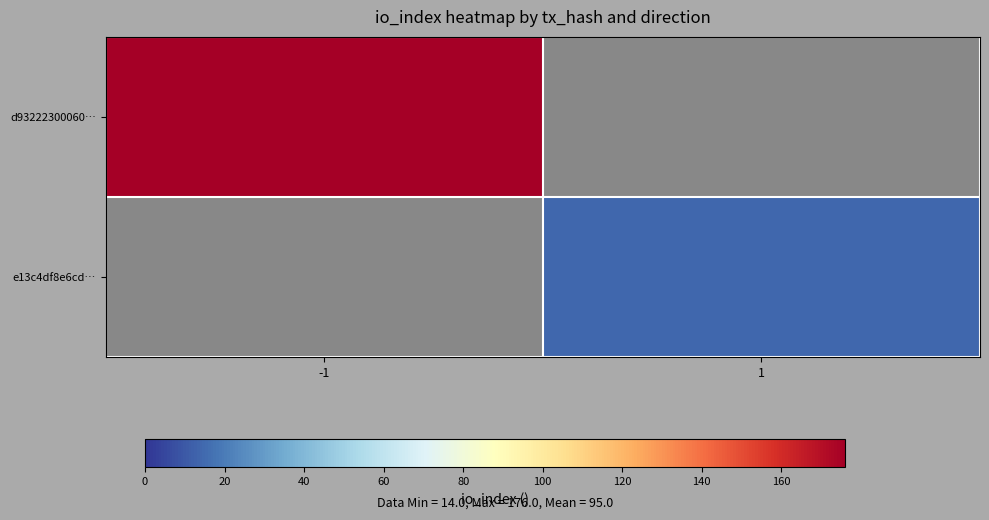

At -1, list the series in order from smallest to largest.

d93222300060…, e13c4df8e6cd…